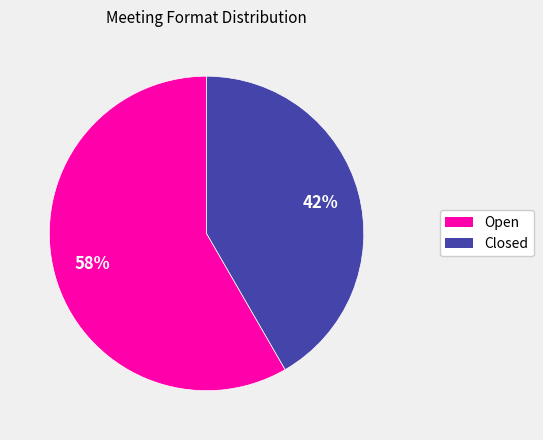

What is the smallest slice in the pie chart?

Closed